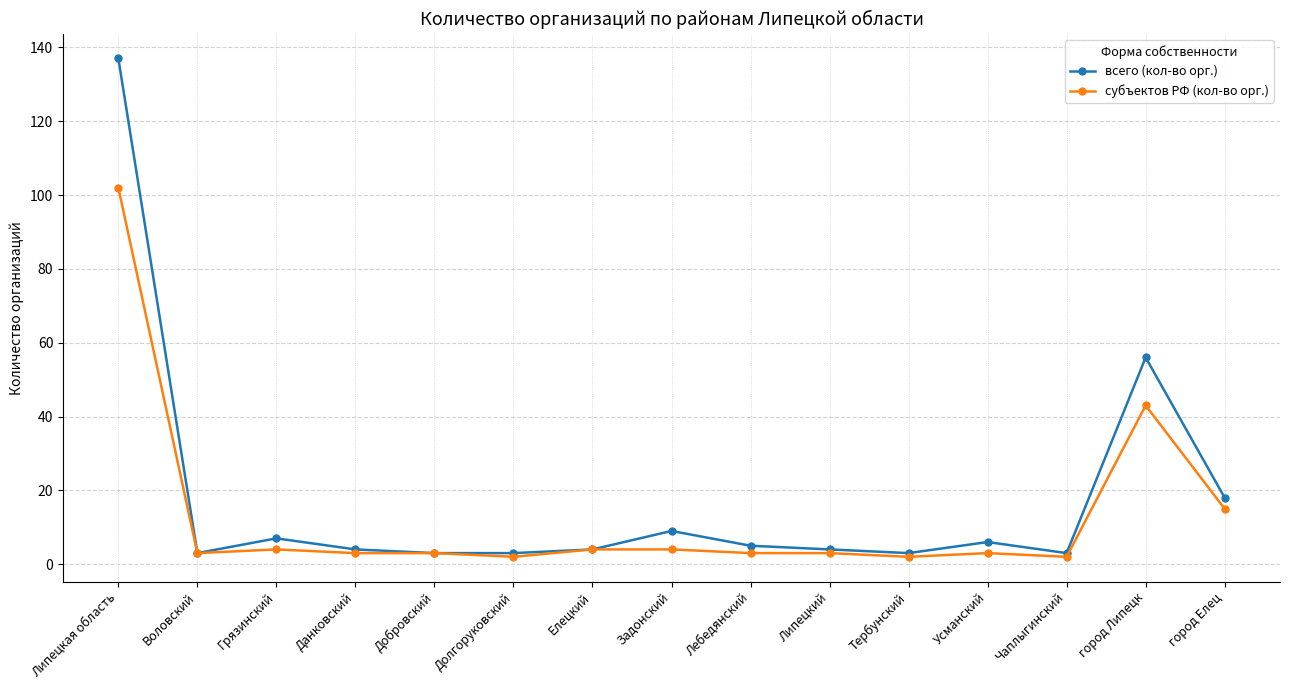

True or false: всего (кол-во орг.) has more than 0 interior local peaks.

True